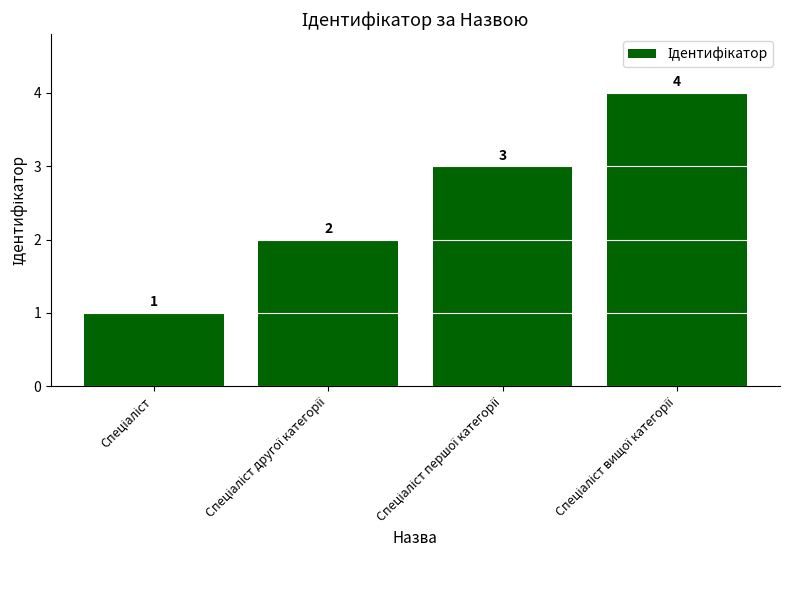

What is the greatest value displayed?

4